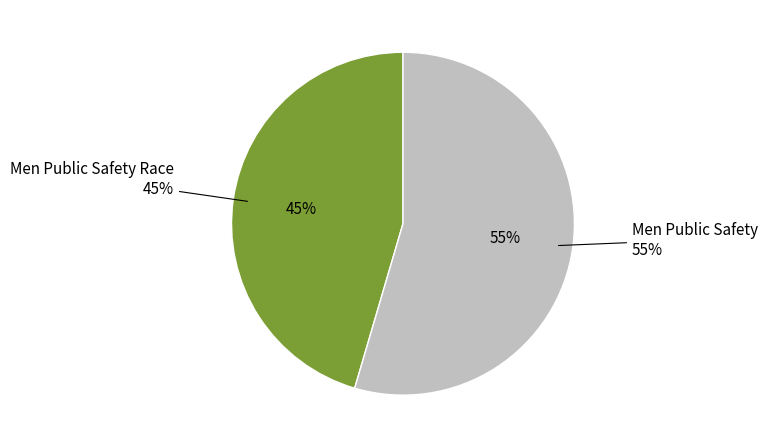

Is there a majority slice in this chart?

Yes